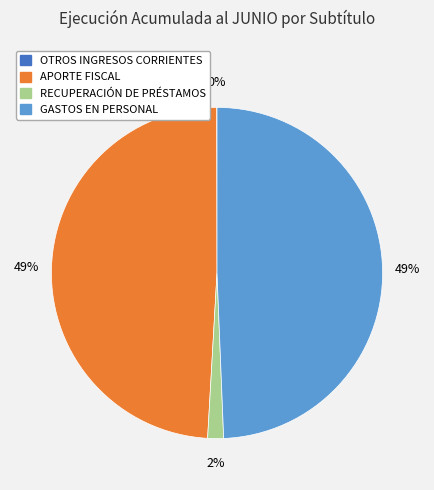

Is there any slice that represents more than half of the pie?

No